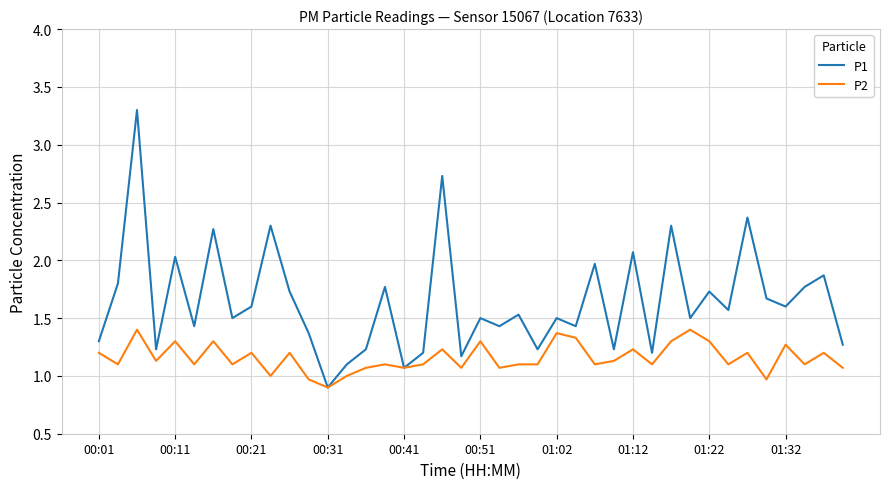

What is the difference between the second highest and minimum values in the P1 series?

1.8